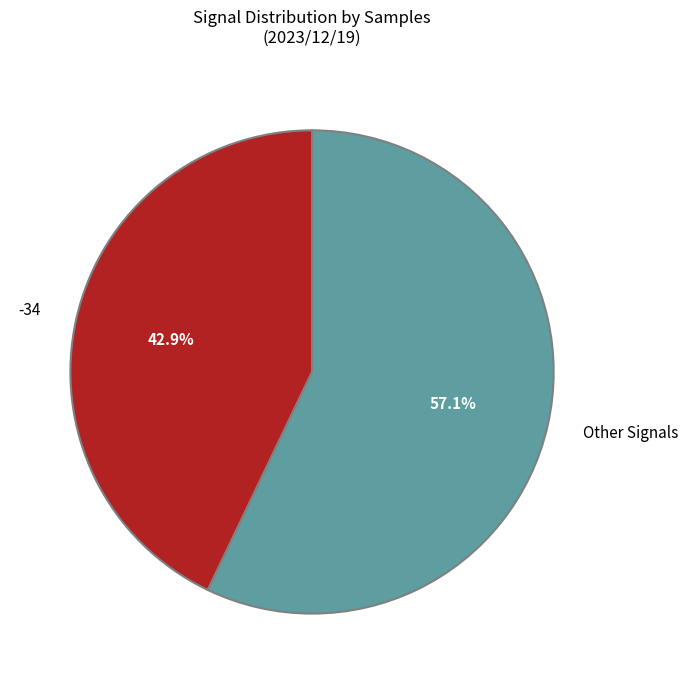

What portion of the pie excludes -34?

57.1%